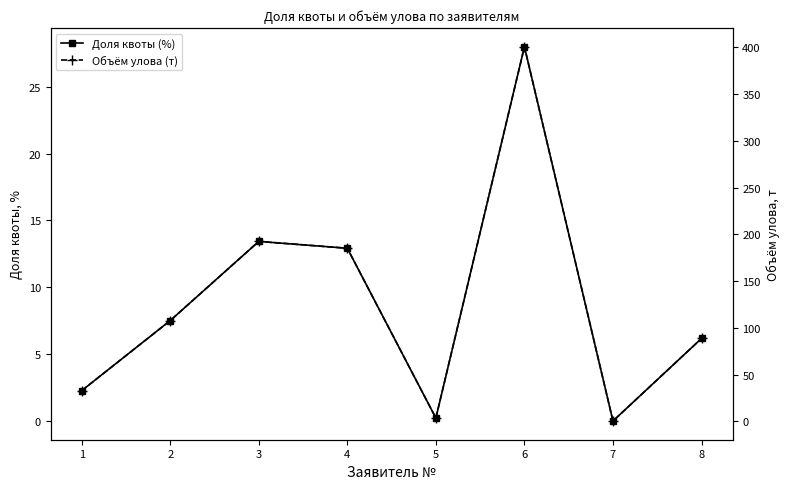

Is it true that Объём улова (т) equals 21.2 at 1?

False